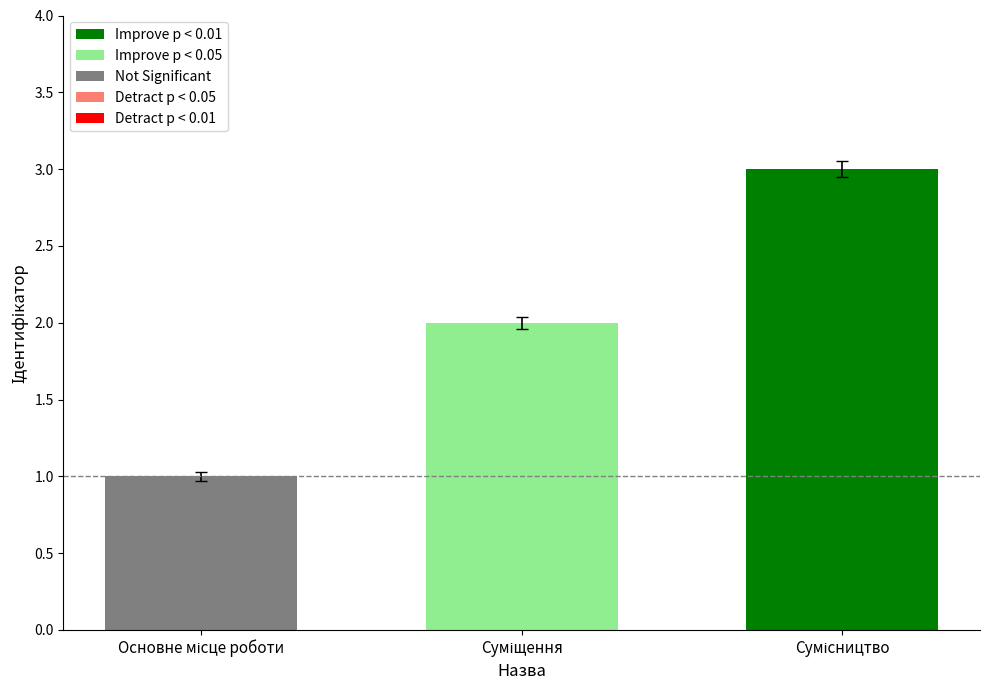

How many values are below 2?

1